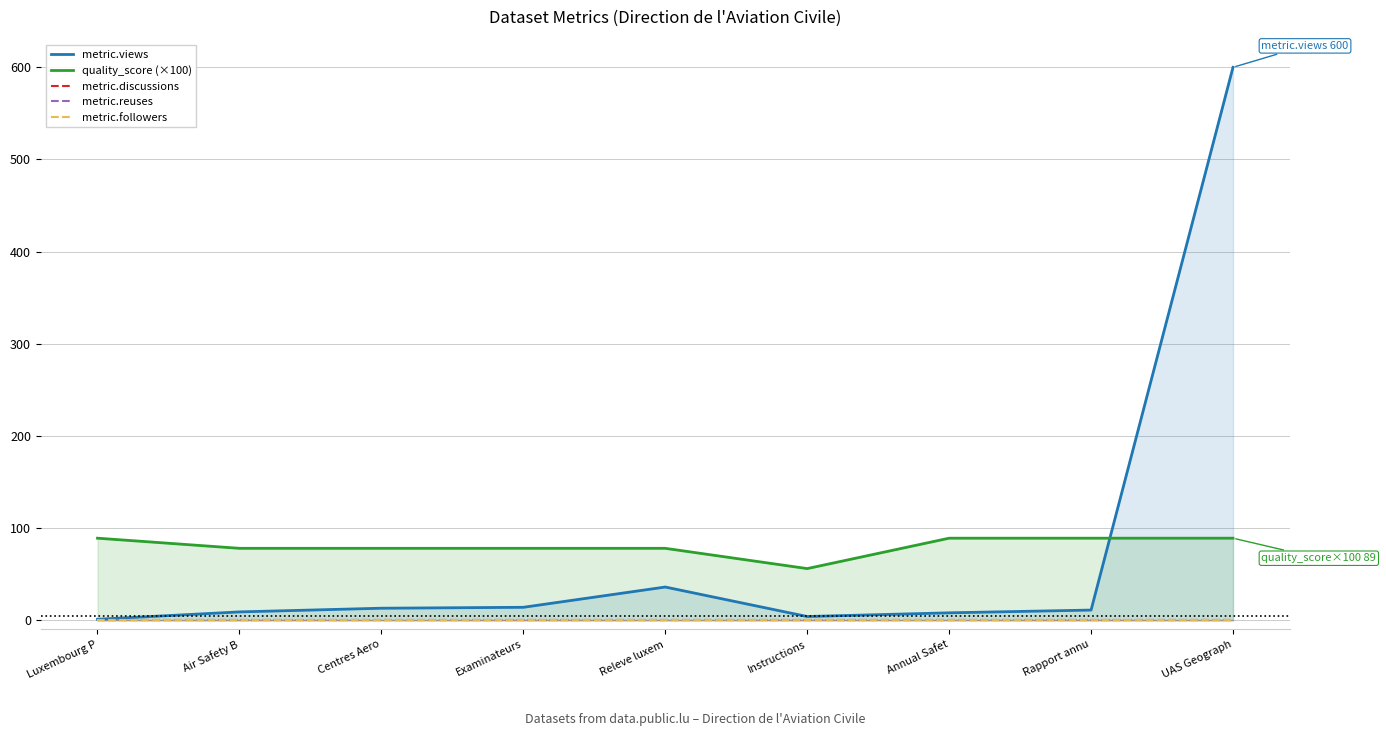

Which series has the widest spread of values?

metric.views